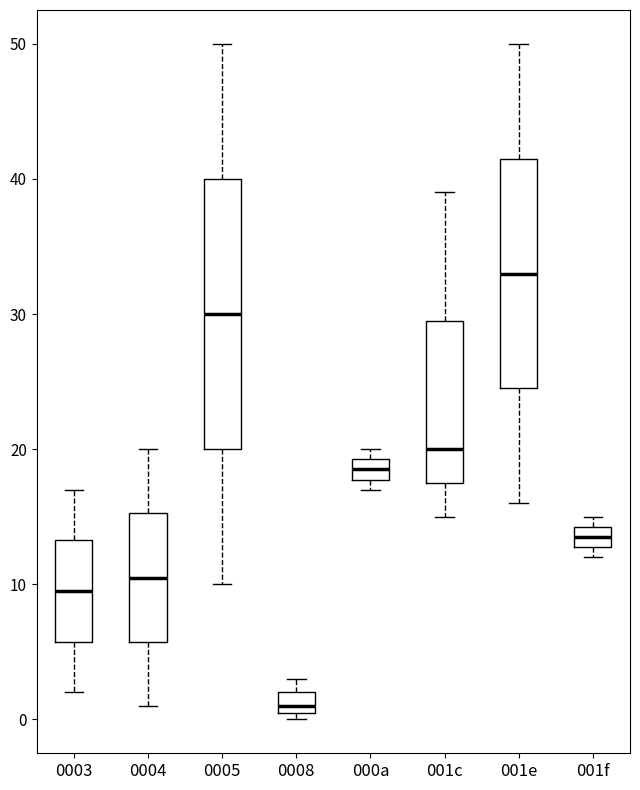

Which box has the highest median line?

001e